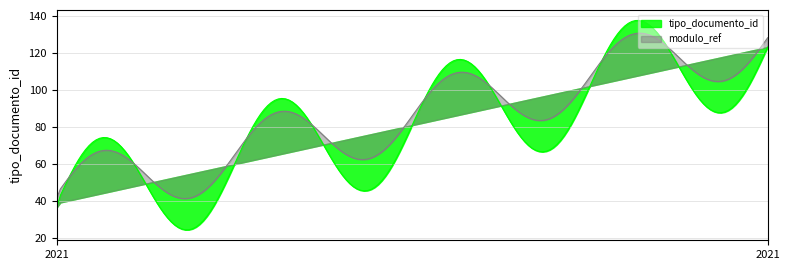

At which category does the data reach its first local peak?

2021-10-28 15:11:43